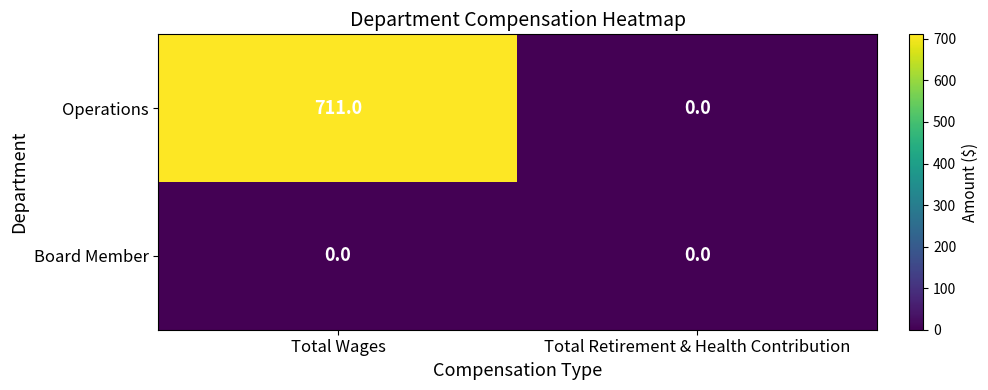

At which category is the sum across all series the highest?

Total Wages